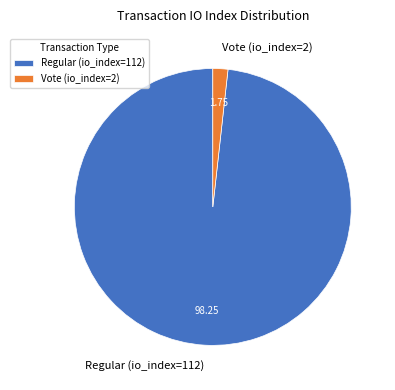

Rank the categories by value from lowest to highest.

Vote (io_index=2), Regular (io_index=112)